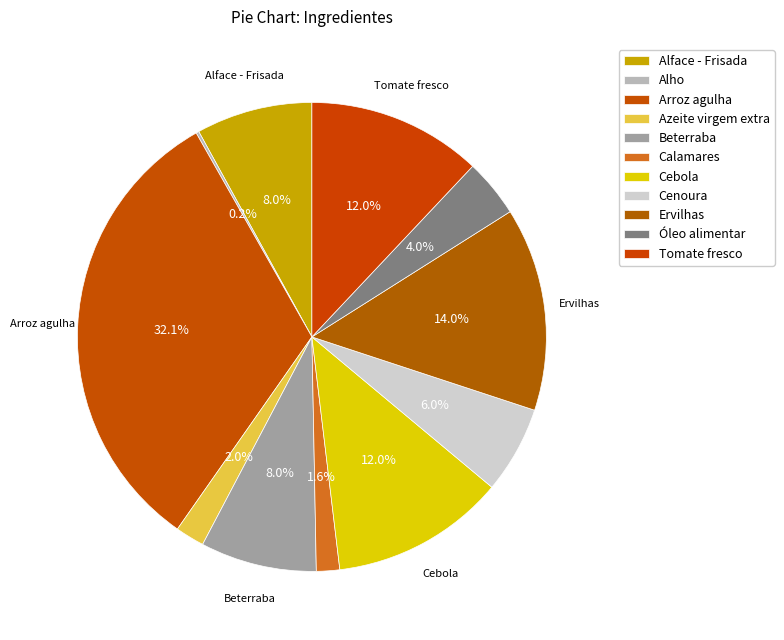

What is the largest slice in the pie chart?

Arroz agulha